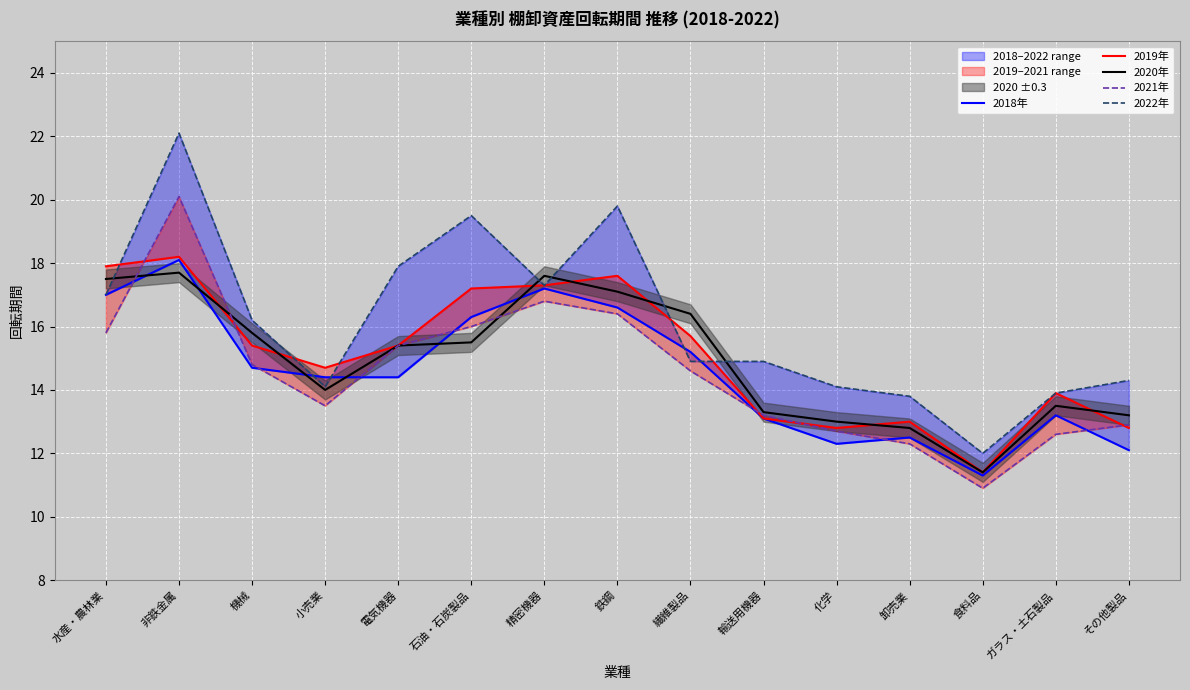

True or false: 2021年 has a value of 16.0 at 石油・石炭製品.

True